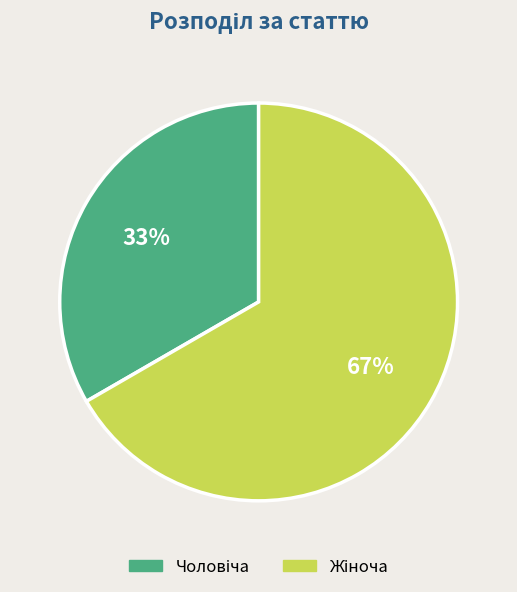

How many segments does this pie chart have?

2